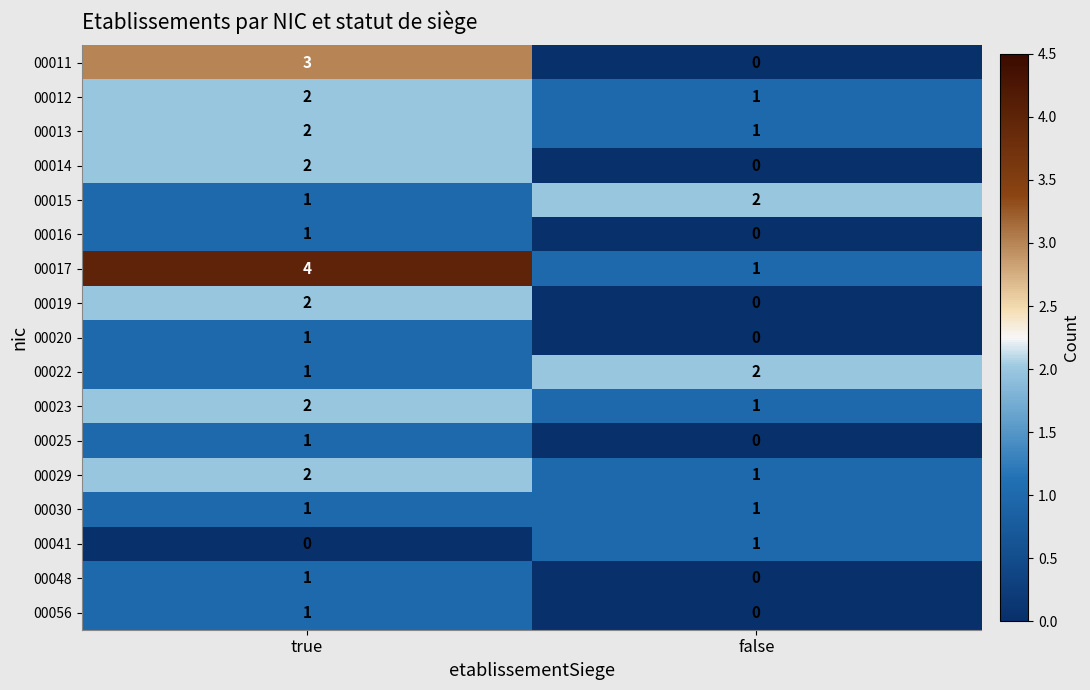

True or false: 00019 has a value of 0 at false.

True